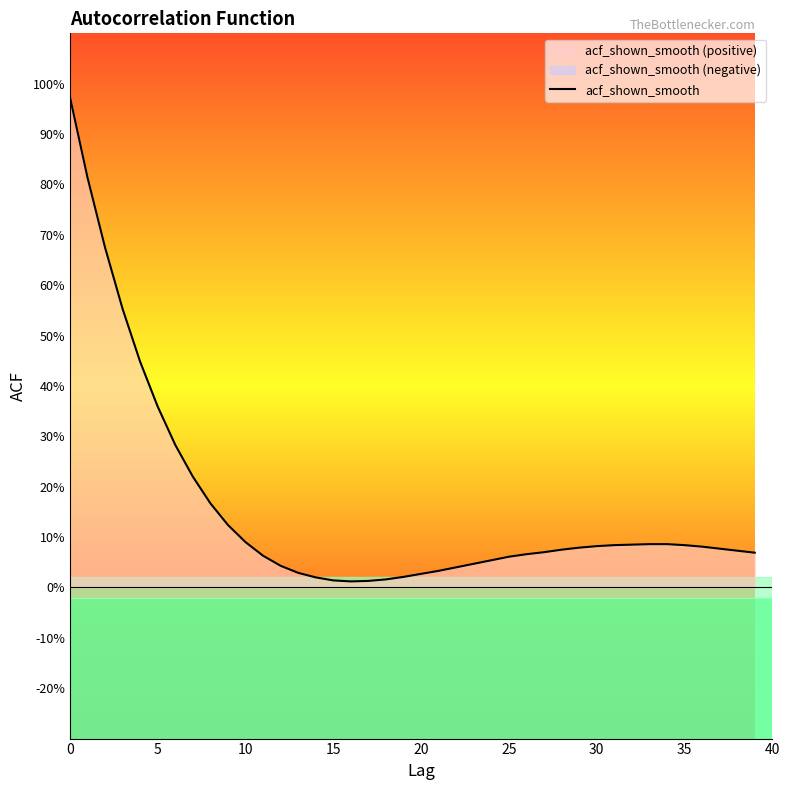

The chart shows a value of 0.1 at 39. True or false?

False